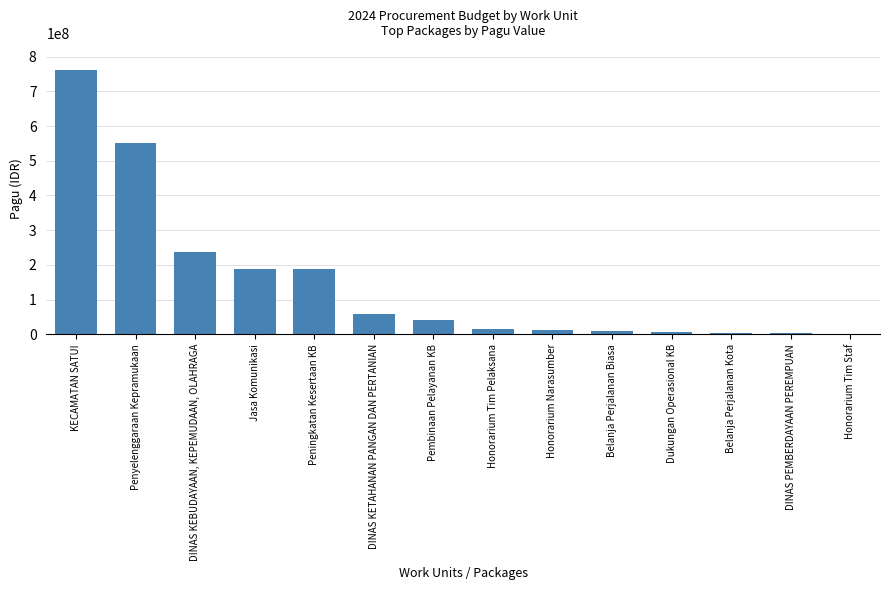

Which has a higher value, Jasa Komunikasi or Honorarium Narasumber?

Jasa Komunikasi